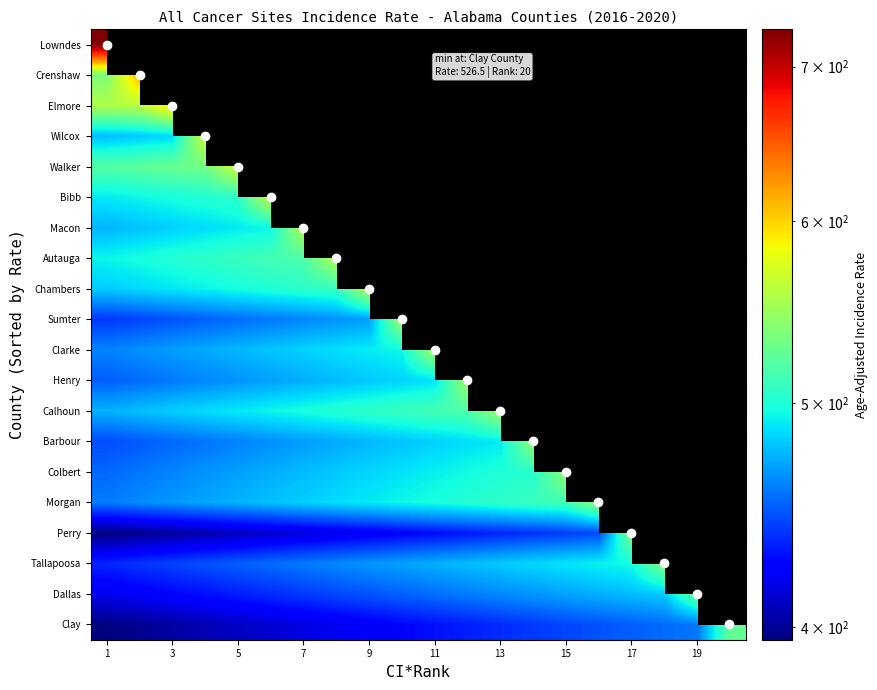

List the series in order of their peak value, highest first.

Lowndes, Crenshaw, Wilcox, Perry, Sumter, Elmore, Macon, Bibb, Henry, Clarke, Chambers, Walker, Barbour, Autauga, Tallapoosa, Colbert, Dallas, Calhoun, Morgan, Clay